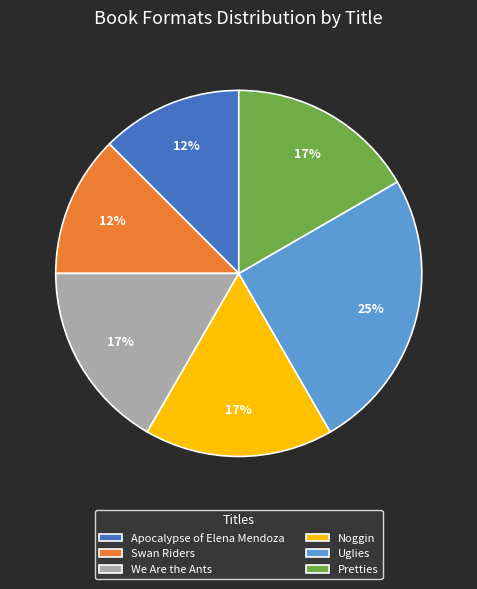

Do Swan Riders and Noggin together represent more than half of the pie?

No